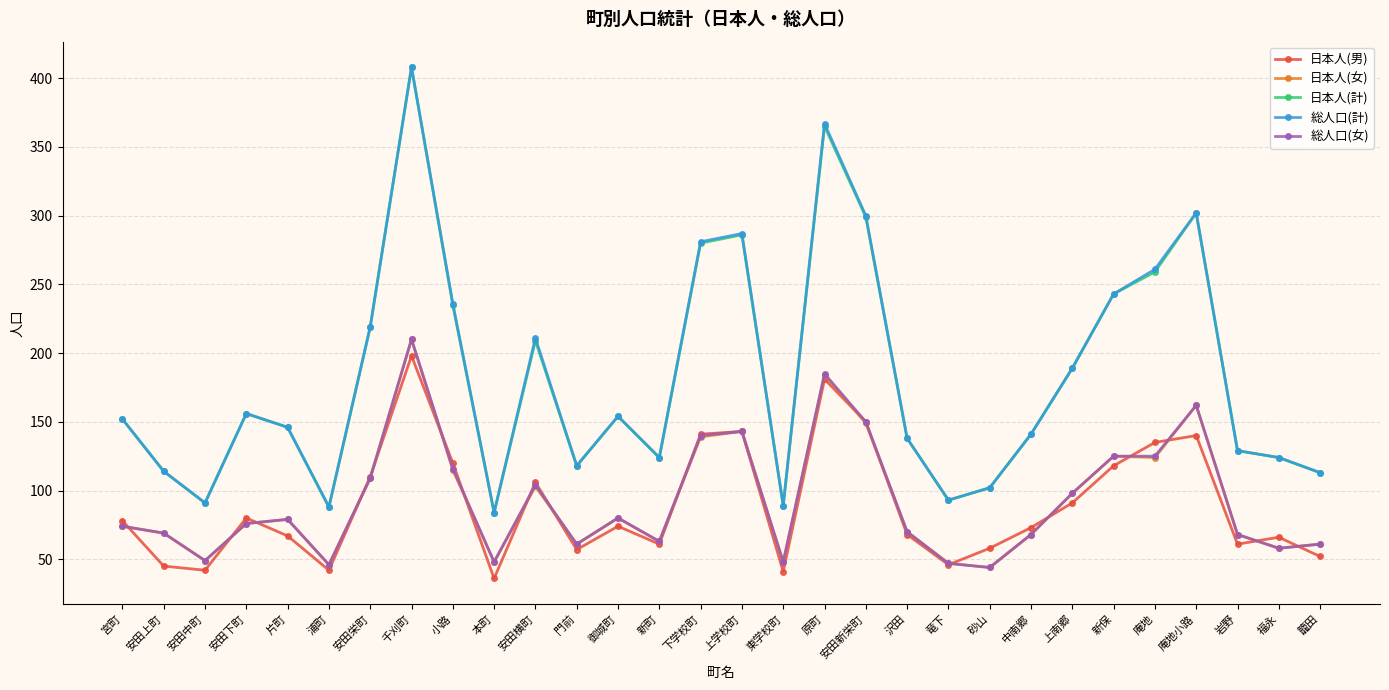

True or false: 日本人(計) and 日本人(女) intersect in this chart.

False